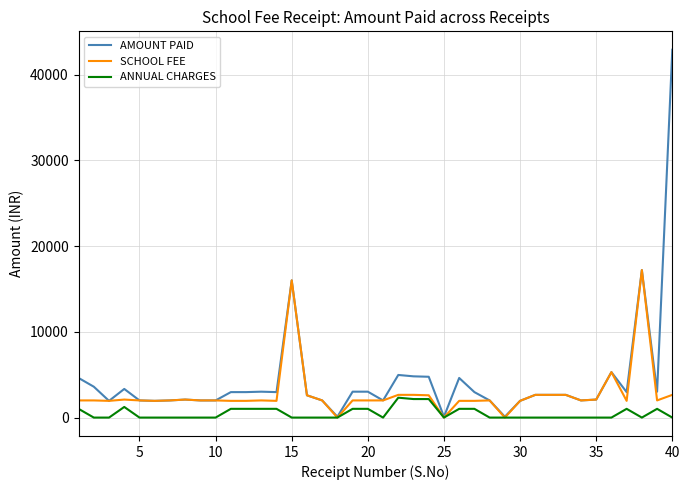

Which series has the largest range (max minus min)?

AMOUNT PAID